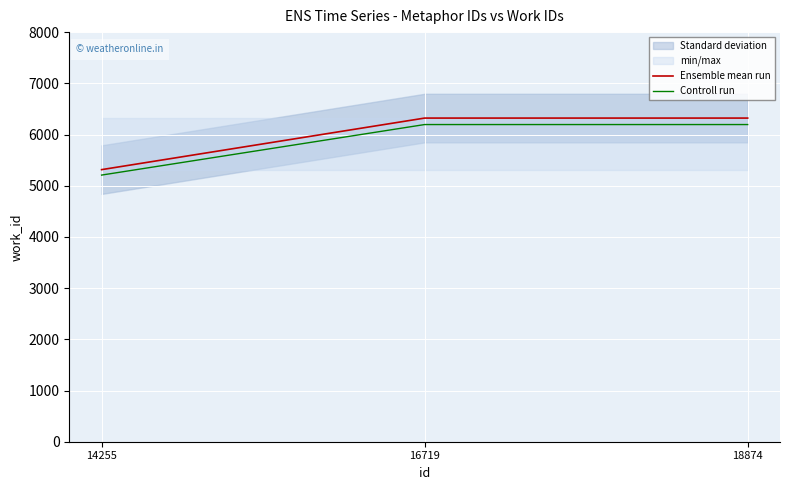

Which category has the lowest value in the Ensemble mean run series?

14255